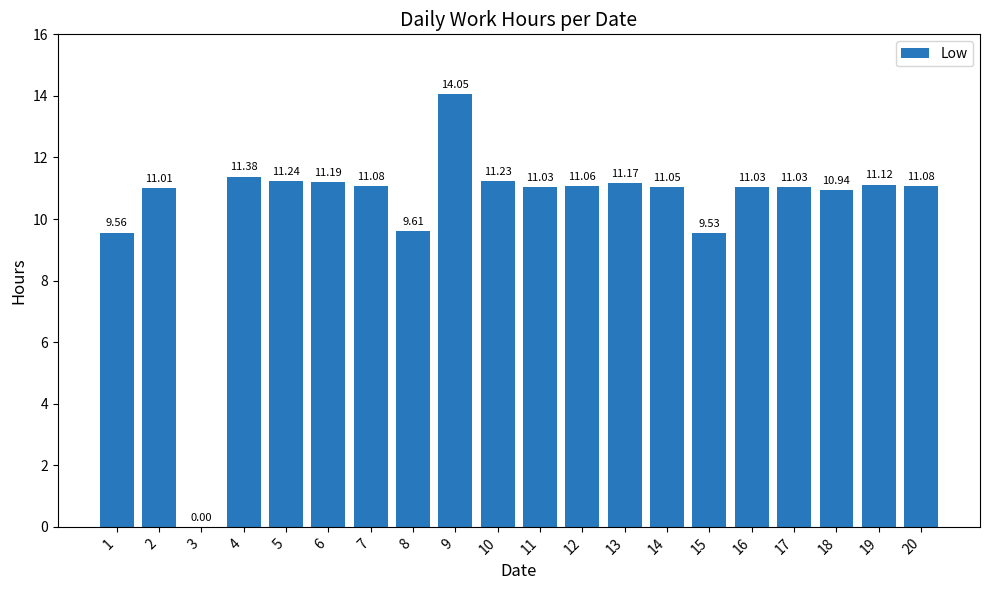

Count the number of values greater than 11.

15